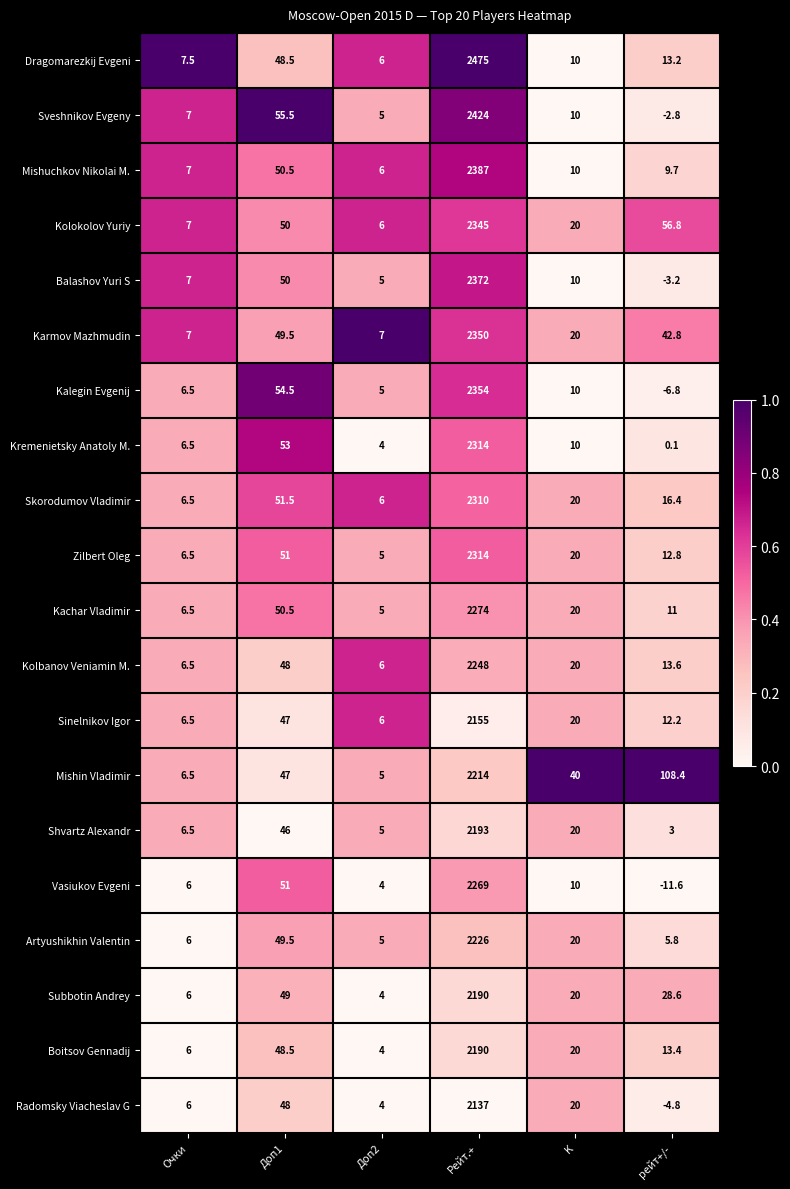

How many distinct data groups are displayed?

20